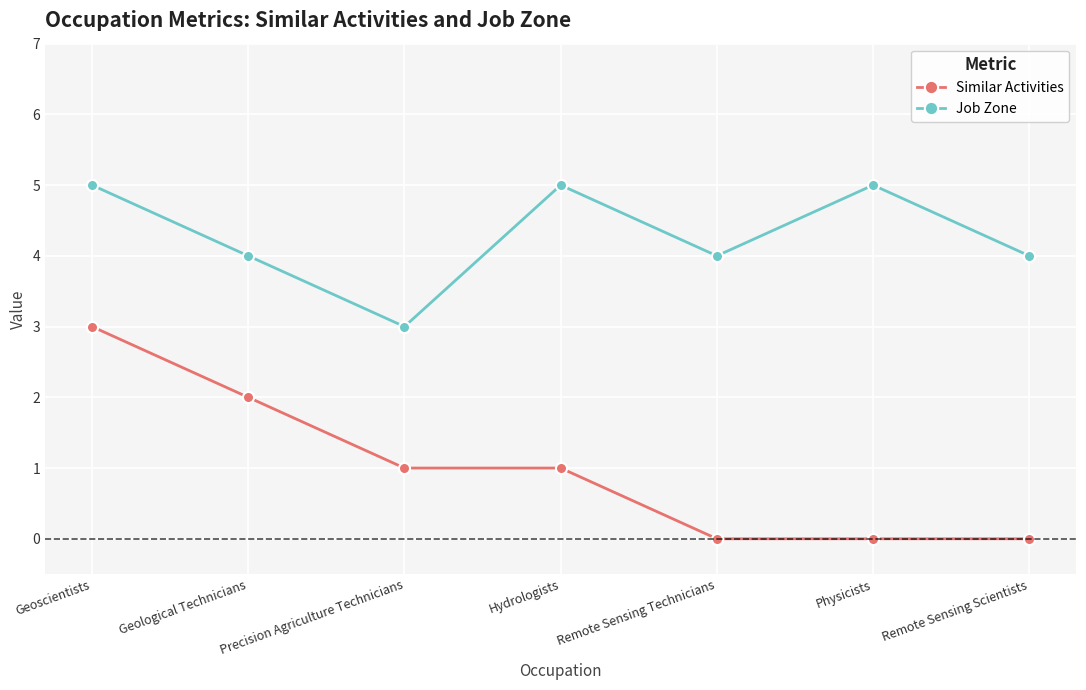

At which category is the sum across all series the highest?

Geoscientists